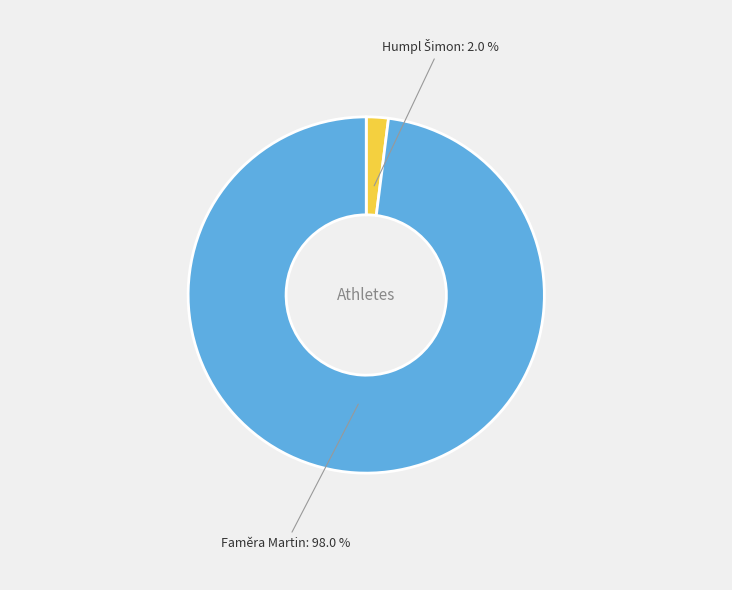

To the nearest percent, what is the average slice percentage?

50%